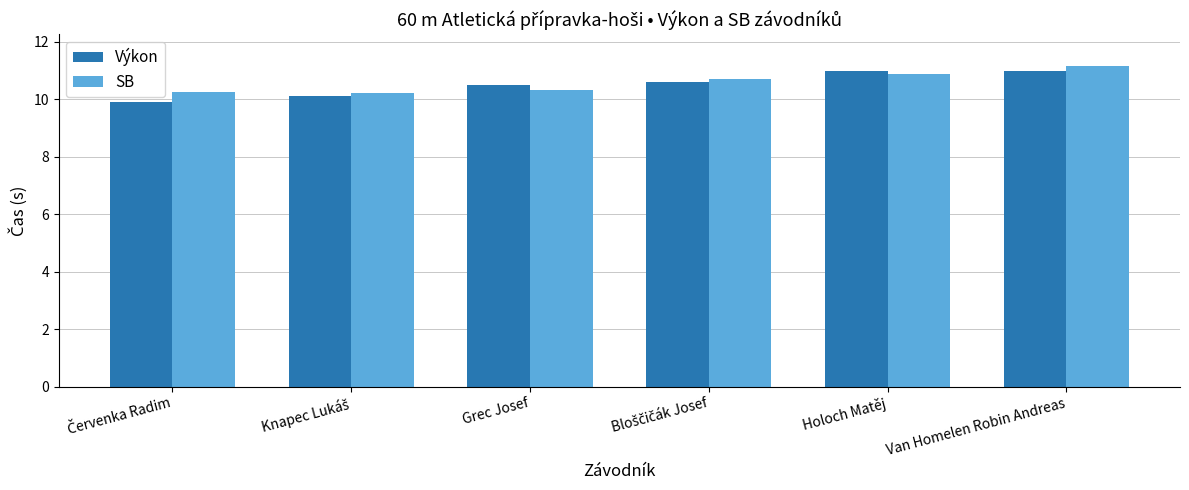

The value of SB at Grec Josef is 10.3. True or false?

True